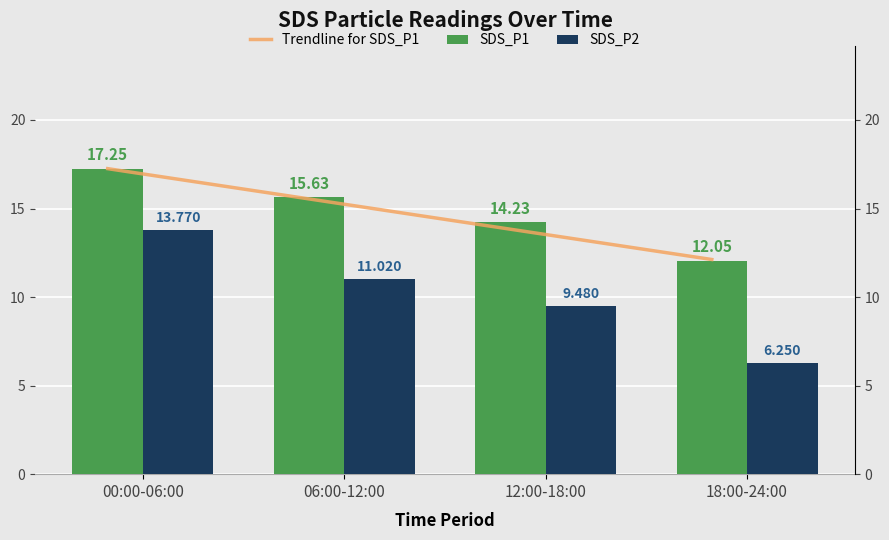

What is the highest value of the SDS_P2 series?

13.8